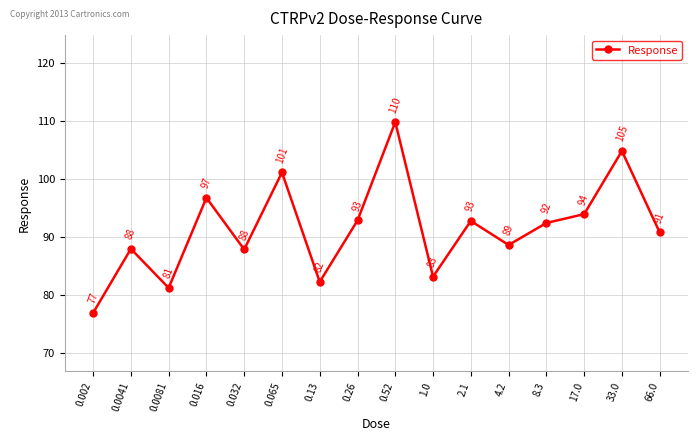

True or false: the data shows 109.8 at 0.52.

True